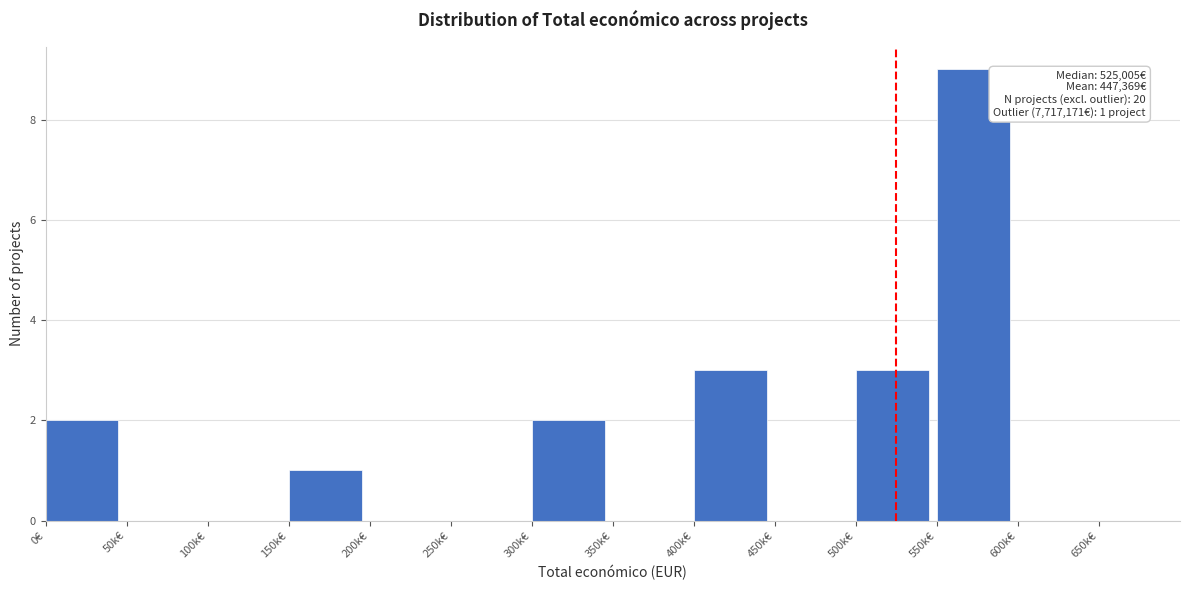

Reading left to right, extract all data points from this chart.

0€=2	50k€=0	100k€=0	150k€=1	200k€=0	250k€=0	300k€=2	350k€=0	400k€=3	450k€=0	500k€=3	550k€=9	600k€=0	650k€=0